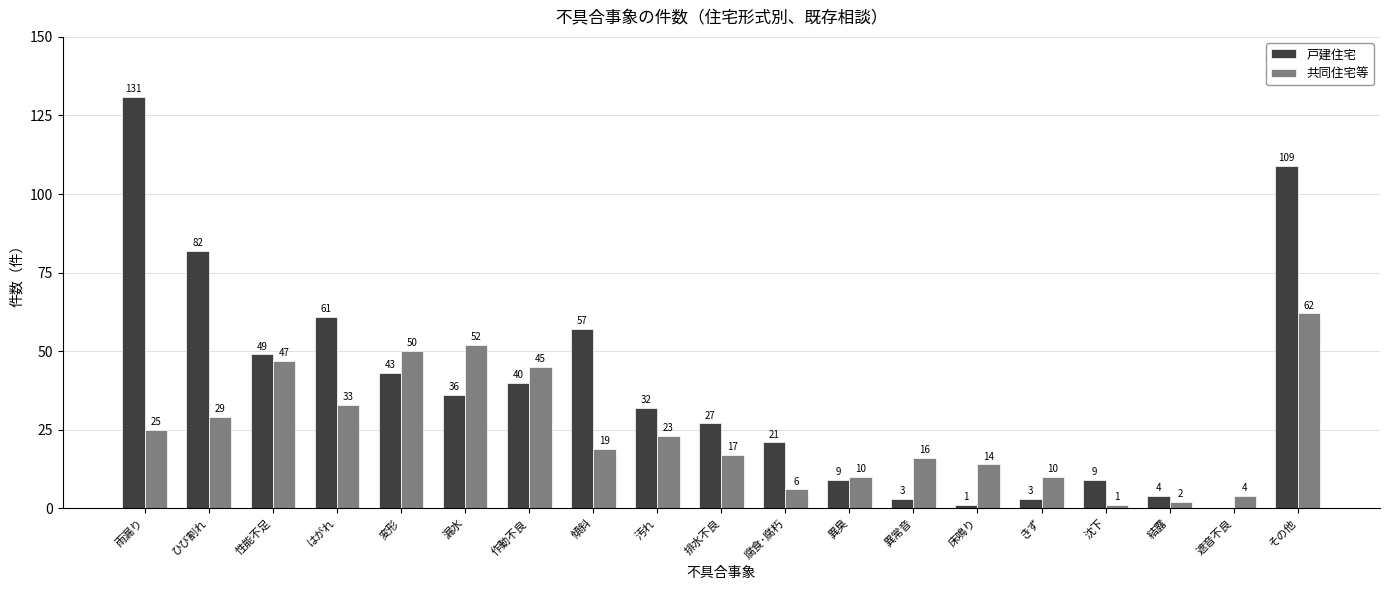

Reading left to right, transcribe all the data shown in this chart.

戸建住宅: 131	82	49	61	43	36	40	57	32	27	21	9	3	1	3	9	4	0	109
共同住宅等: 25	29	47	33	50	52	45	19	23	17	6	10	16	14	10	1	2	4	62